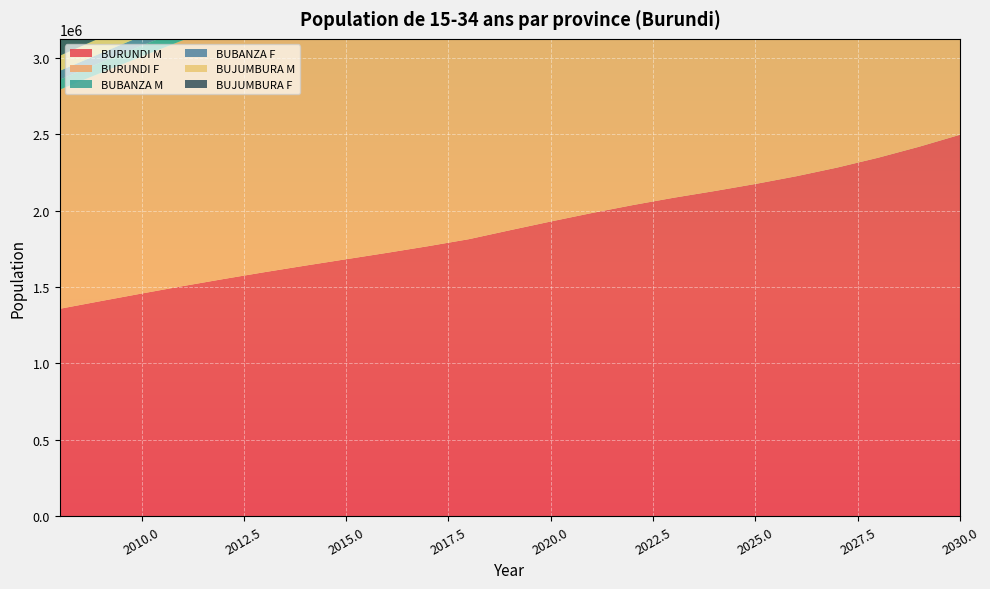

Reading right to left, what are all the values shown in this chart?

BURUNDI M: 2496991	2418396	2346509	2282176	2225309	2174711	2128292	2084393	2036306	1984336	1929106	1871840	1813417	1767375	1724020	1682147	1640257	1597208	1552399	1505764	1457439	1407880	1357569
BURUNDI F: 2599983	2525965	2459001	2399867	2348407	2303436	2262837	2224925	2179843	2131046	2078424	2022214	1962603	1914016	1865650	1816885	1767146	1716049	1663180	1608300	1551544	1493287	1433953
BUBANZA M: 119364	115607	112170	109095	106377	103958	101739	99640	97342	94857	92217	89480	86687	84486	82414	80412	78409	76352	74210	71980	69670	67301	64896
BUBANZA F: 106124	103103	100370	97956	95856	94020	92363	90816	88975	86984	84836	82541	80108	78125	76151	74160	72130	70045	67887	65647	63330	60952	58530
BUJUMBURA M: 181051	175353	170140	165476	161352	157683	154318	151135	147648	143880	139875	135723	131487	128148	125005	121969	118931	115810	112561	109180	105676	102082	98434
BUJUMBURA F: 177031	171991	167432	163405	159901	156839	154075	151493	148424	145101	141518	137691	133632	130324	127031	123710	120324	116844	113245	109508	105643	101677	97637